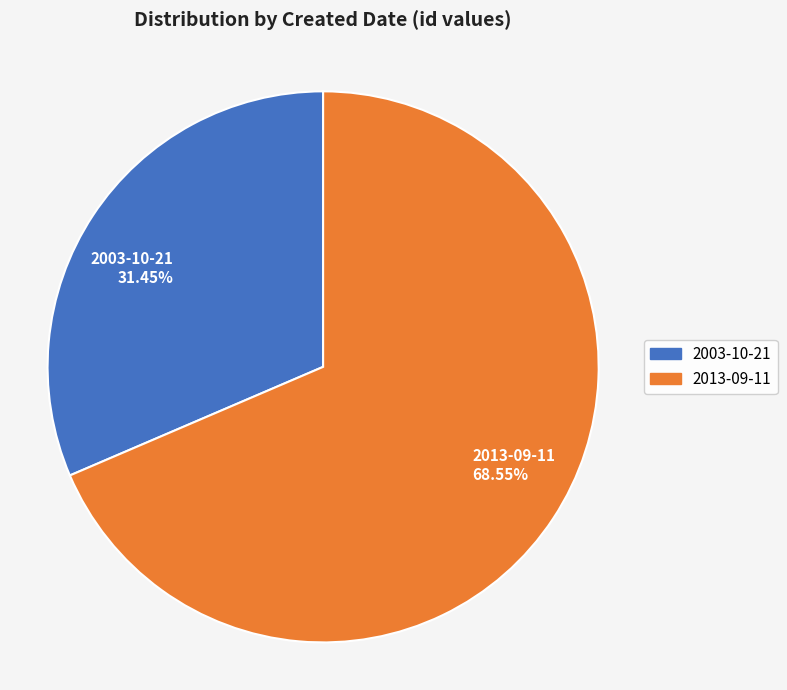

True or false: 2013-09-11 accounts for 80% of the total.

False